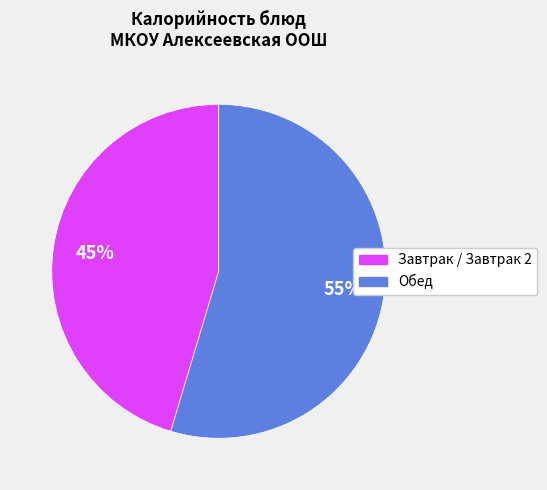

Count the number of slices in the pie.

2